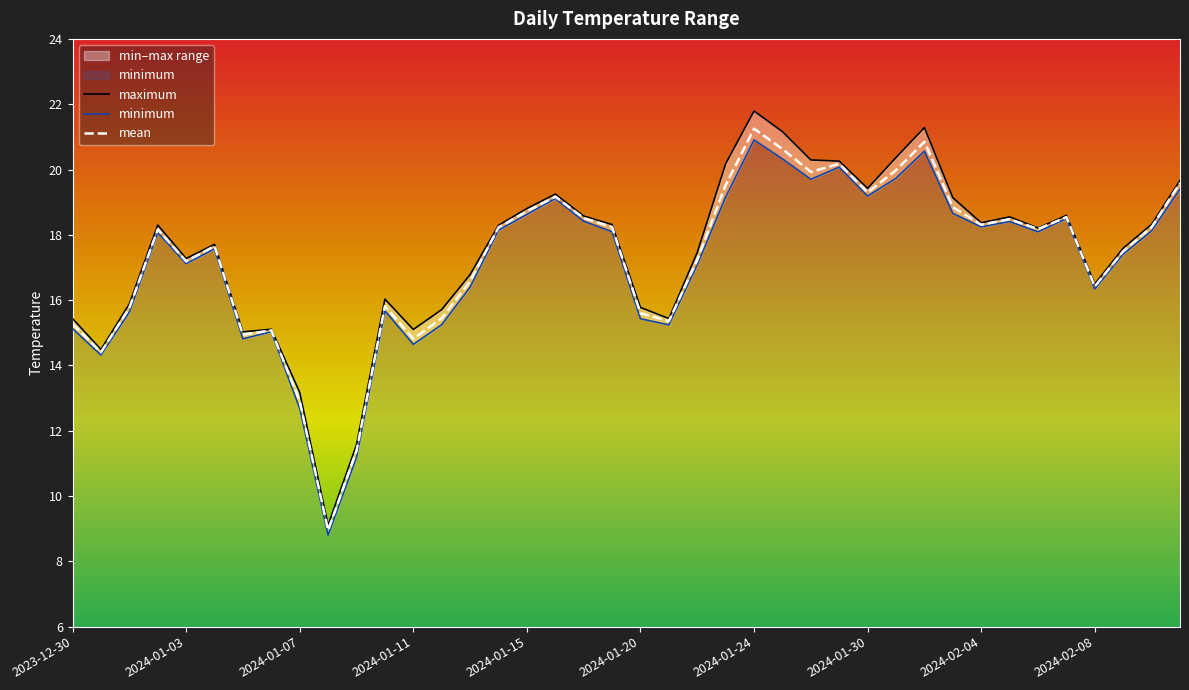

Does the chart have visible grid lines?

No